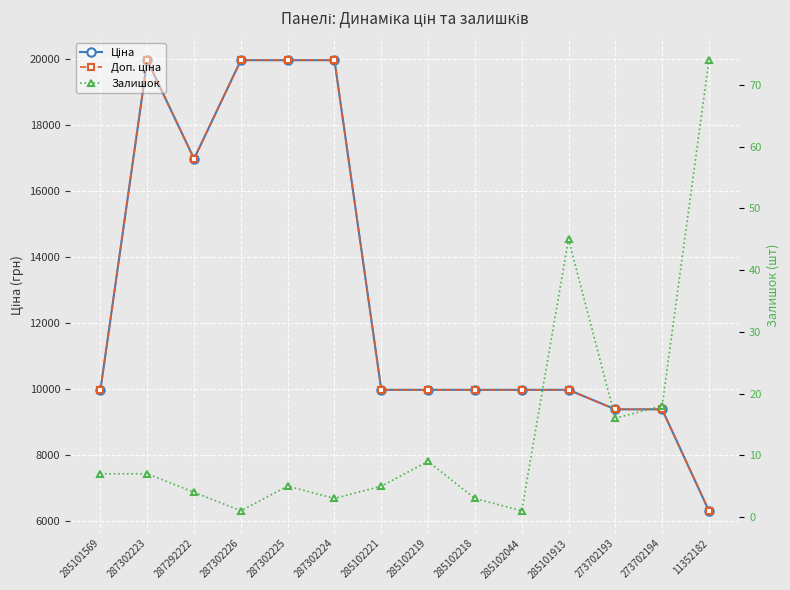

True or false: Залишок and Доп. ціна cross at least once.

False